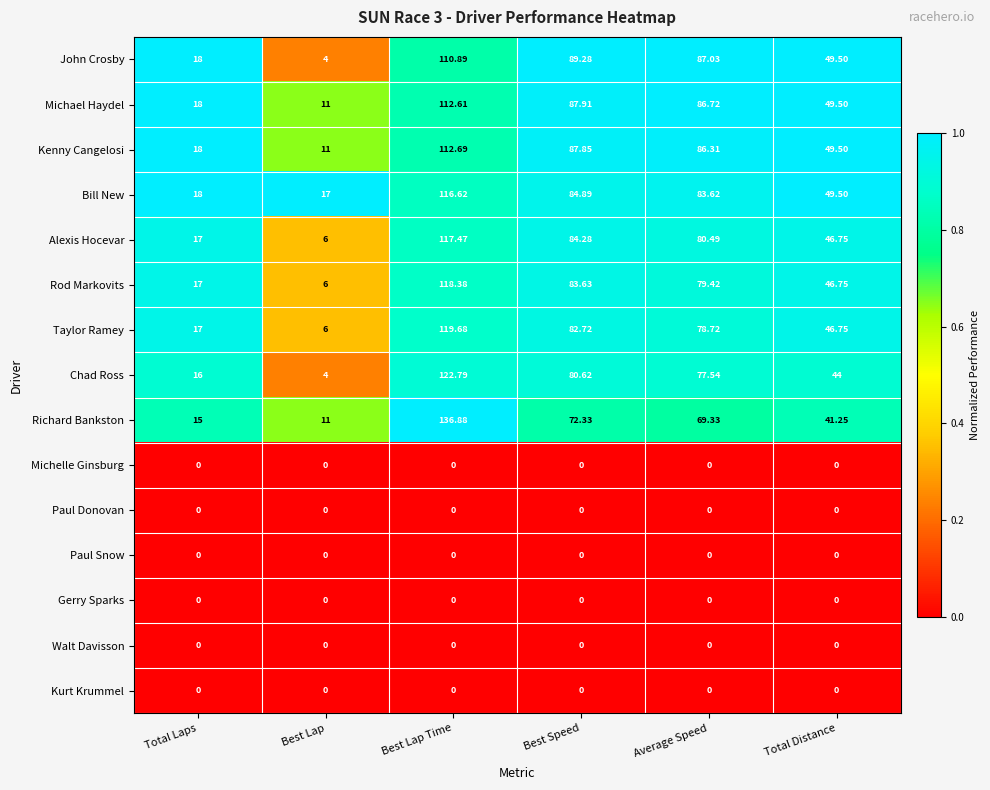

Which series has the largest total across all categories?

Bill New